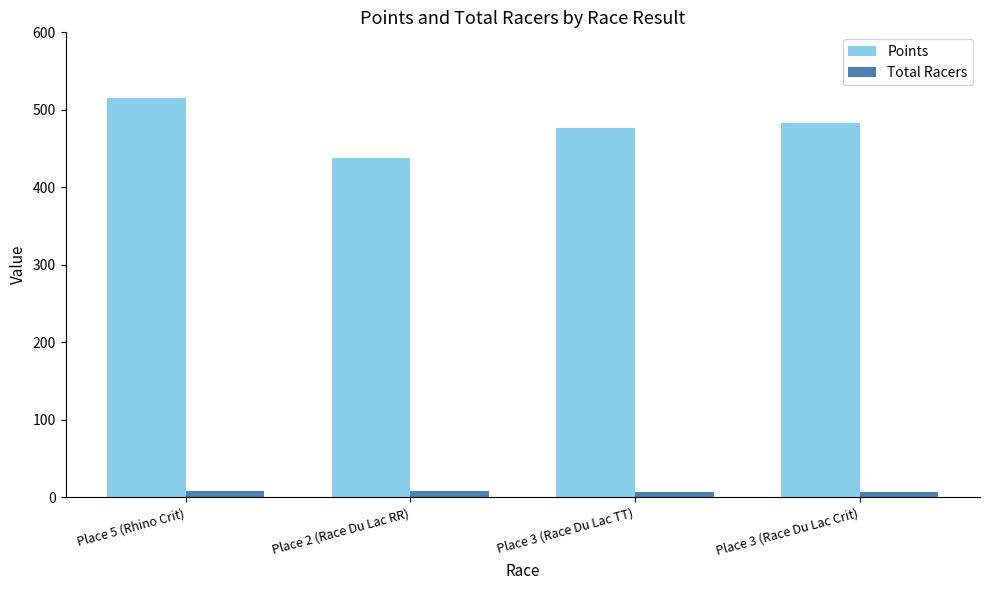

The Points series shows 648.4 at Place 3 (Race Du Lac Crit). True or false?

False